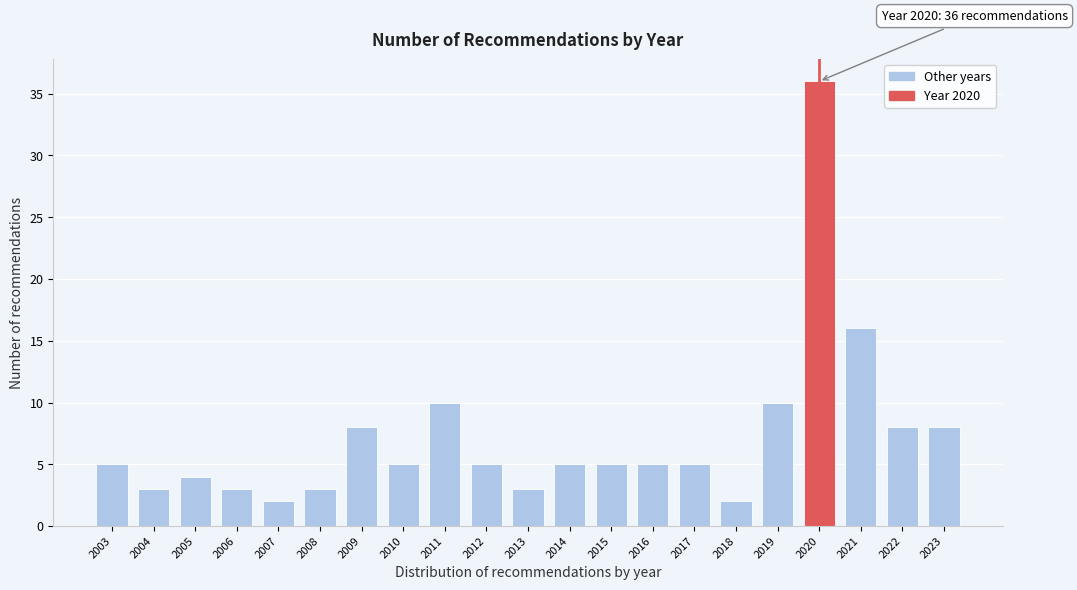

Reading right to left, extract all data points from this chart.

8	8	16	36	10	2	5	5	5	5	3	5	10	5	8	3	2	3	4	3	5